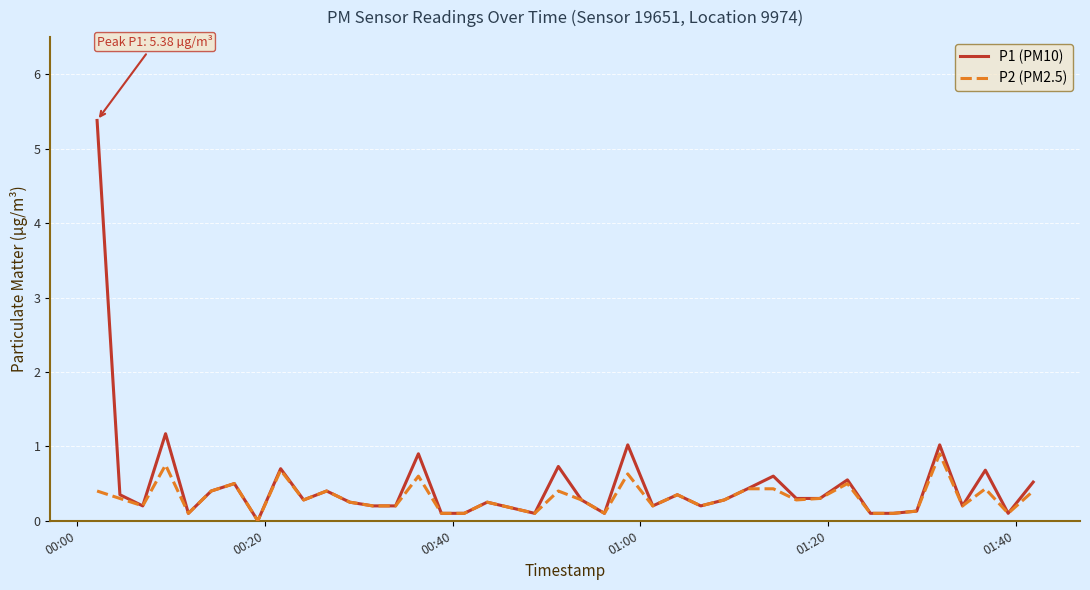

What is the maximum value shown in the chart?

5.4